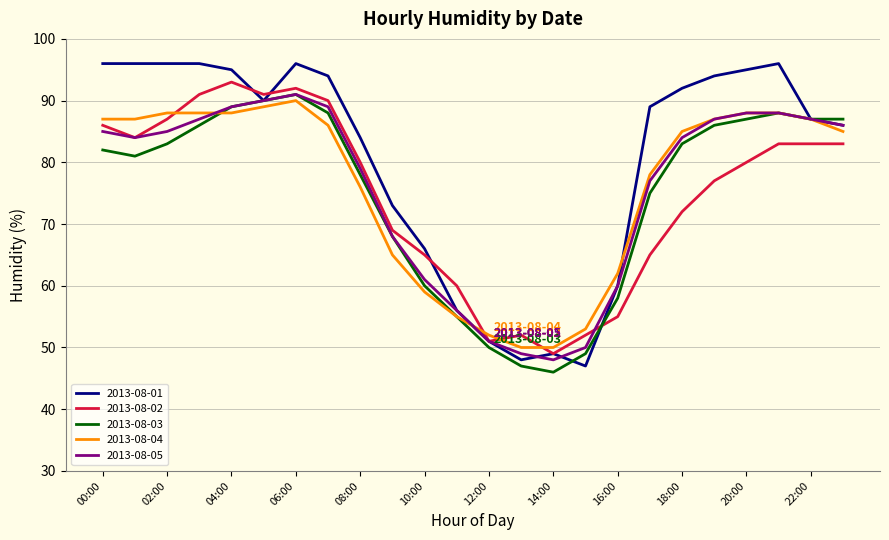

What is the minimum value for 2013-08-04?

50